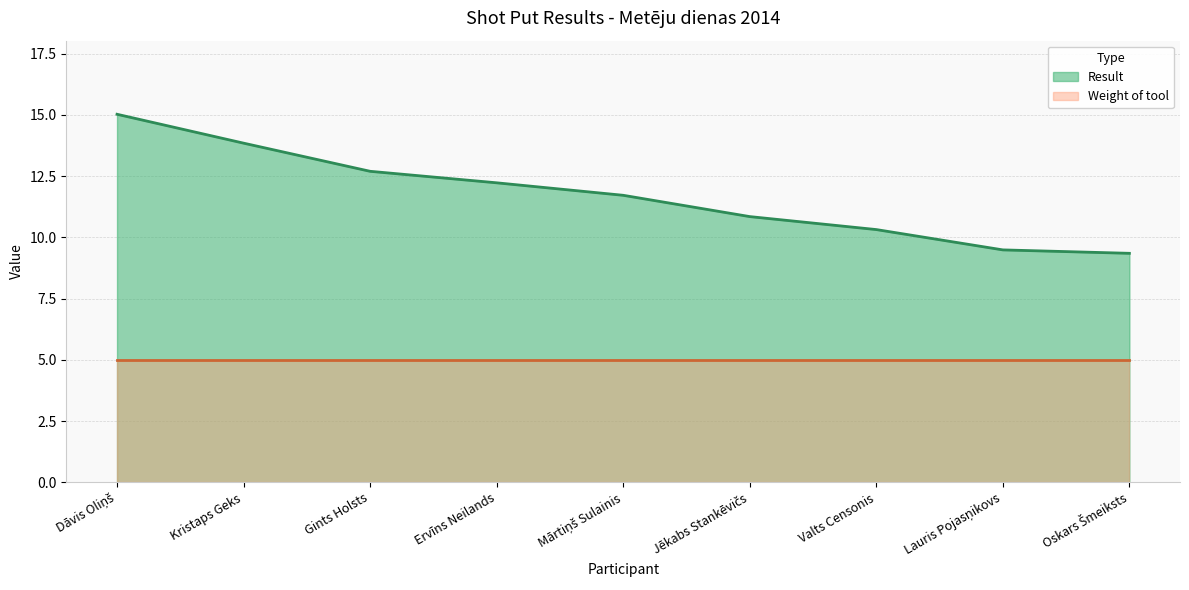

What is the smallest value displayed?

5.0